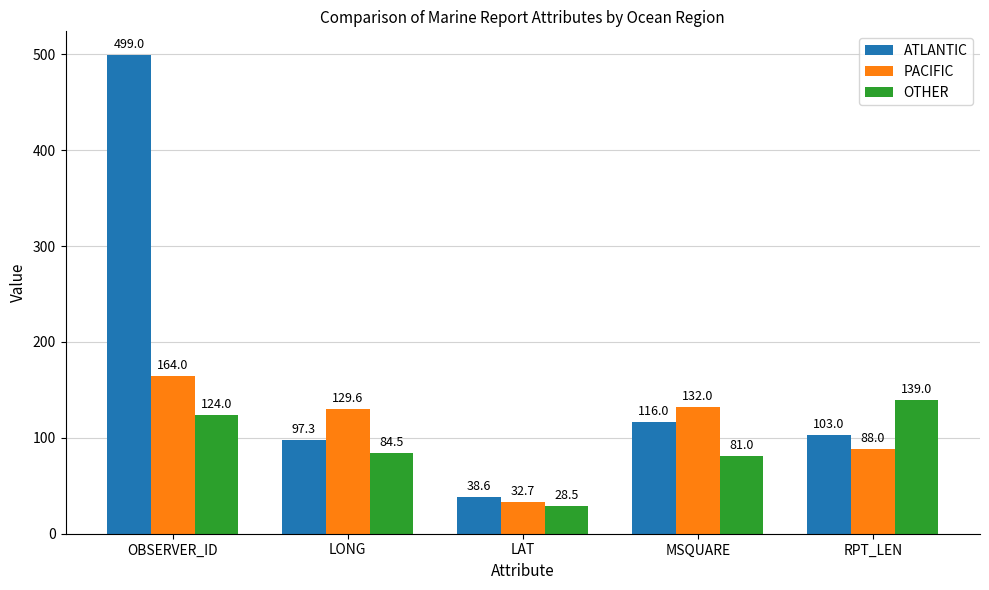

True or false: ATLANTIC has a value of 116.0 at MSQUARE.

True